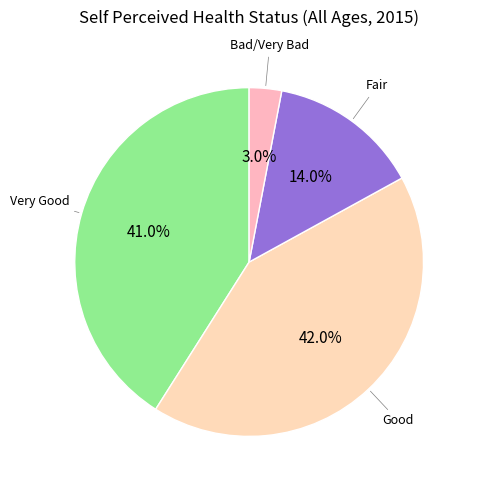

Count the number of slices in the pie.

4